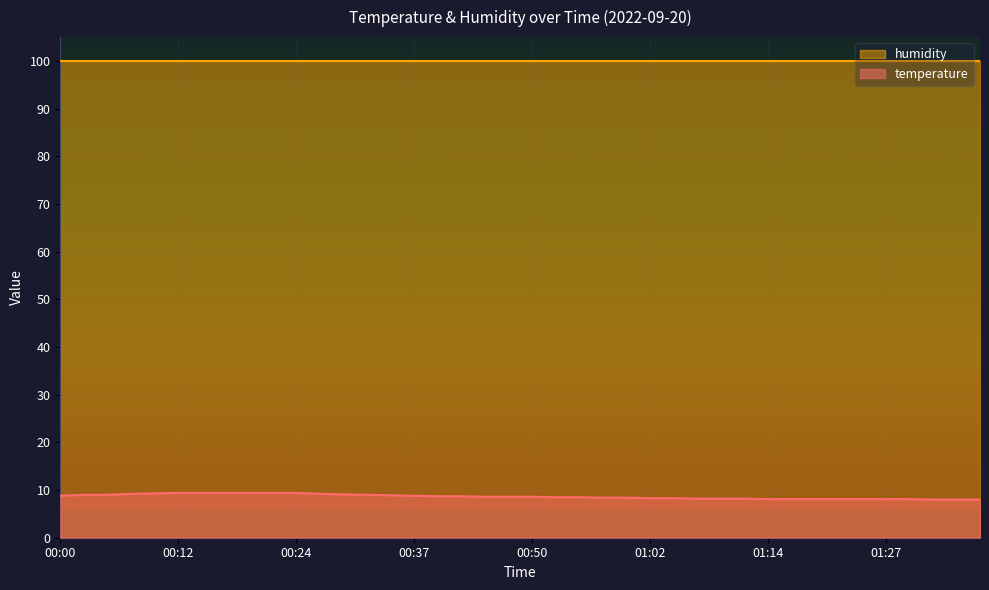

Rank the series by their maximum value, from lowest to highest.

temperature, humidity